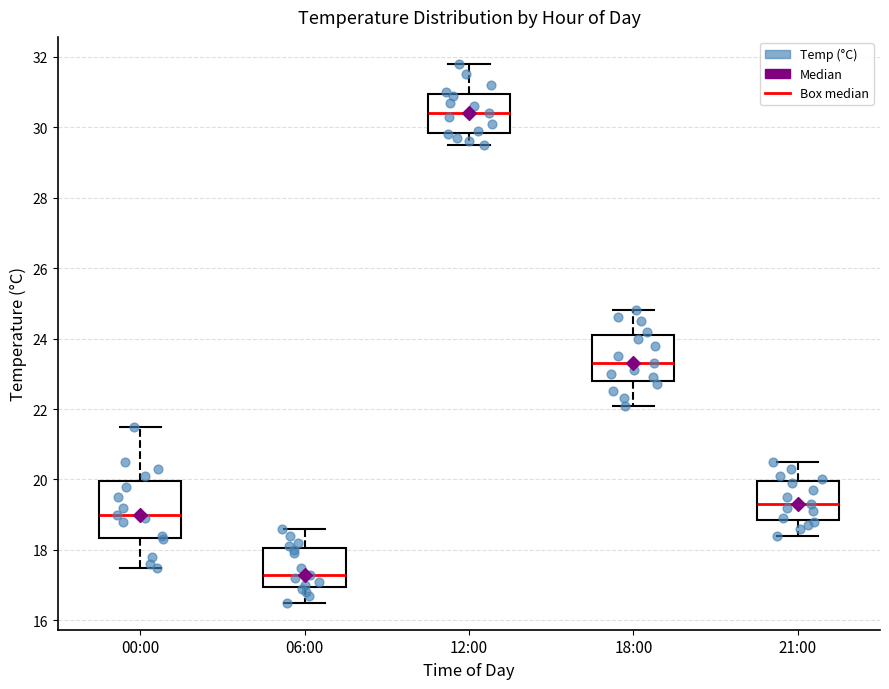

Reading left to right, transcribe this box plot: for each box, give where its median line is, the range the box spans, and where its two whiskers end, as read against the y-axis. The values are not printed on the chart, so give them approximately, as read against the axis.

00:00: median 19.0, box 18.4 to 20.0, whiskers 17.6 to 21.6
06:00: median 17.4, box 17.0 to 18.0, whiskers 16.6 to 18.6
12:00: median 30.4, box 29.8 to 31.0, whiskers 29.6 to 31.8
18:00: median 23.4, box 22.8 to 24.2, whiskers 22.2 to 24.8
21:00: median 19.4, box 18.8 to 20.0, whiskers 18.4 to 20.6